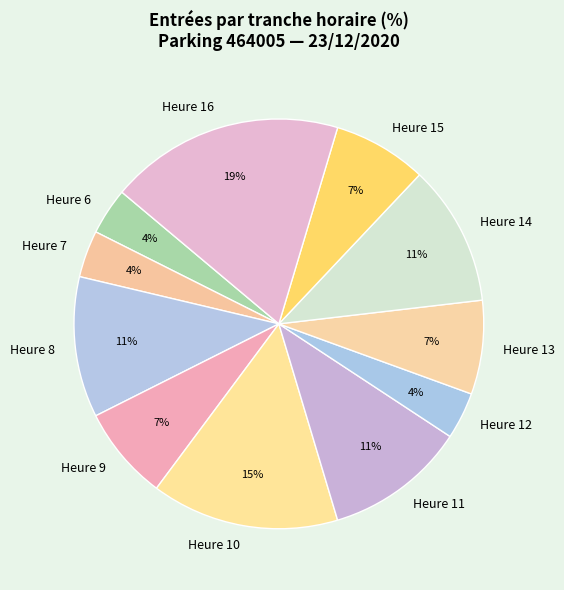

To the nearest percent, what is the average slice percentage?

9%